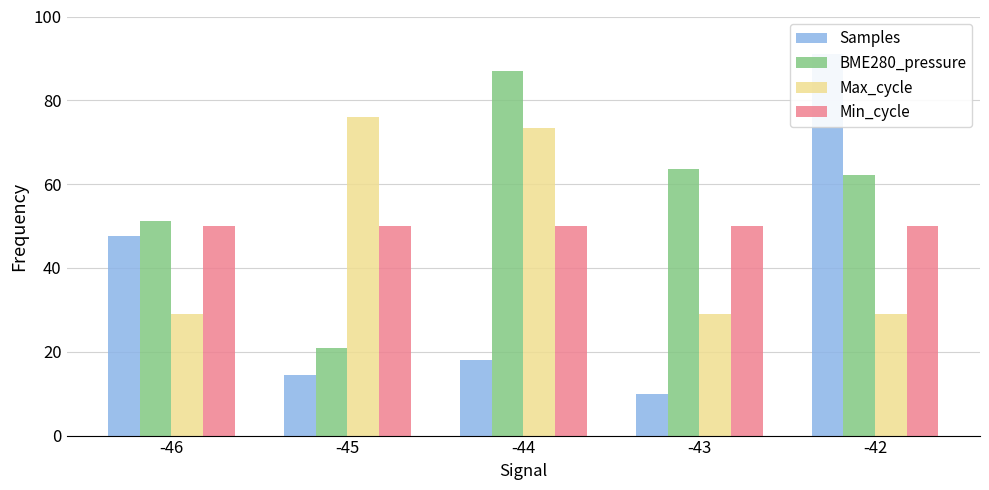

How many bars are there in total?

20